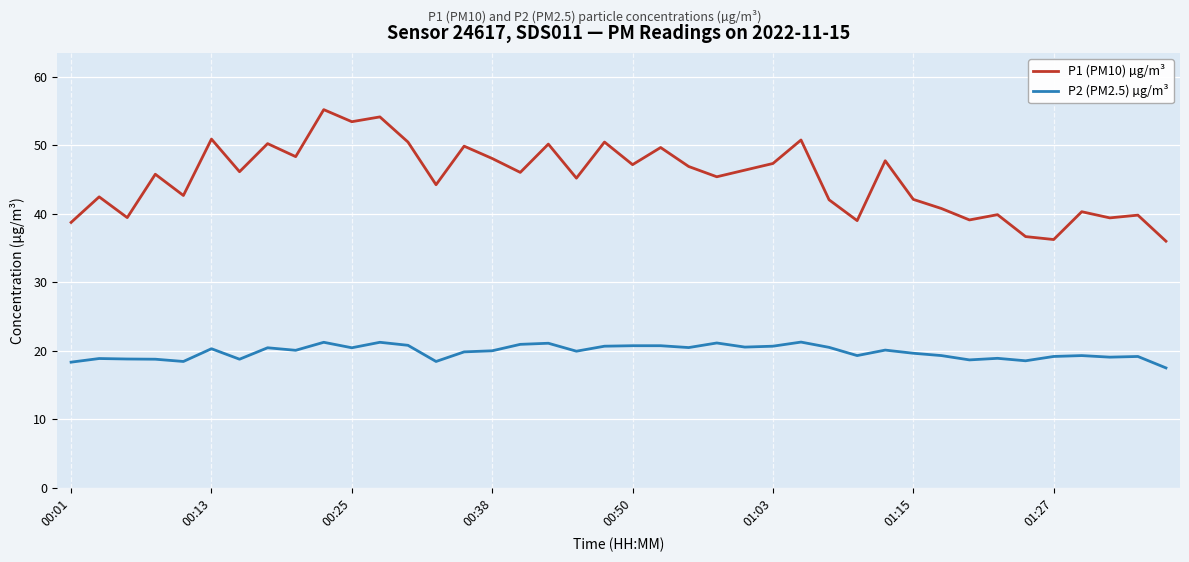

Which series has the widest spread of values?

P1 (PM10) µg/m³